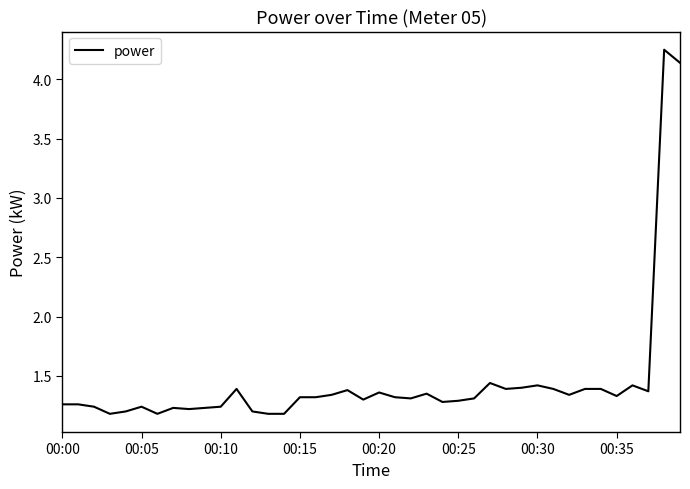

What is the difference between the maximum and minimum values?

3.1